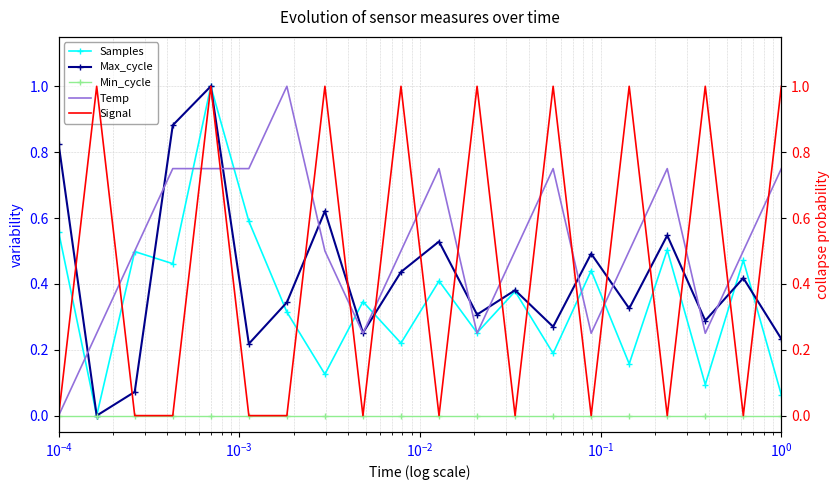

What is the maximum value for Temp?

1.0